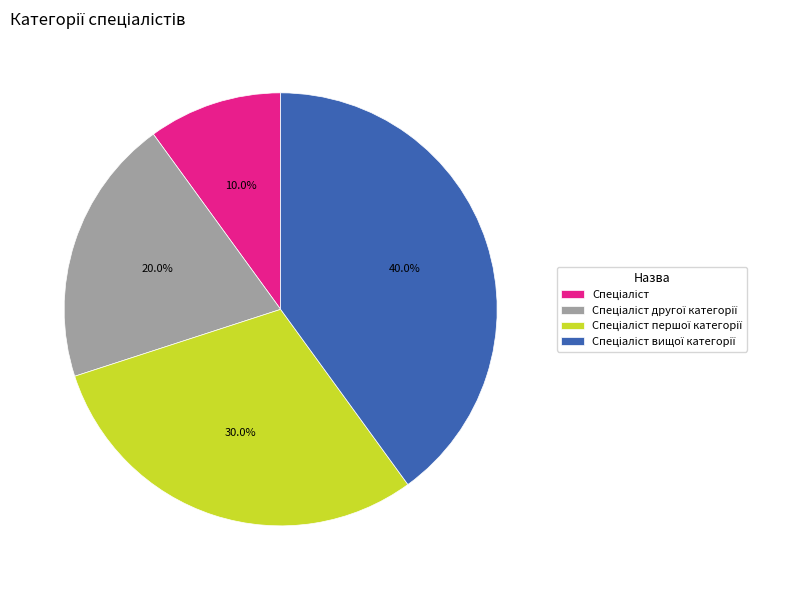

Is there any slice that represents more than half of the pie?

No